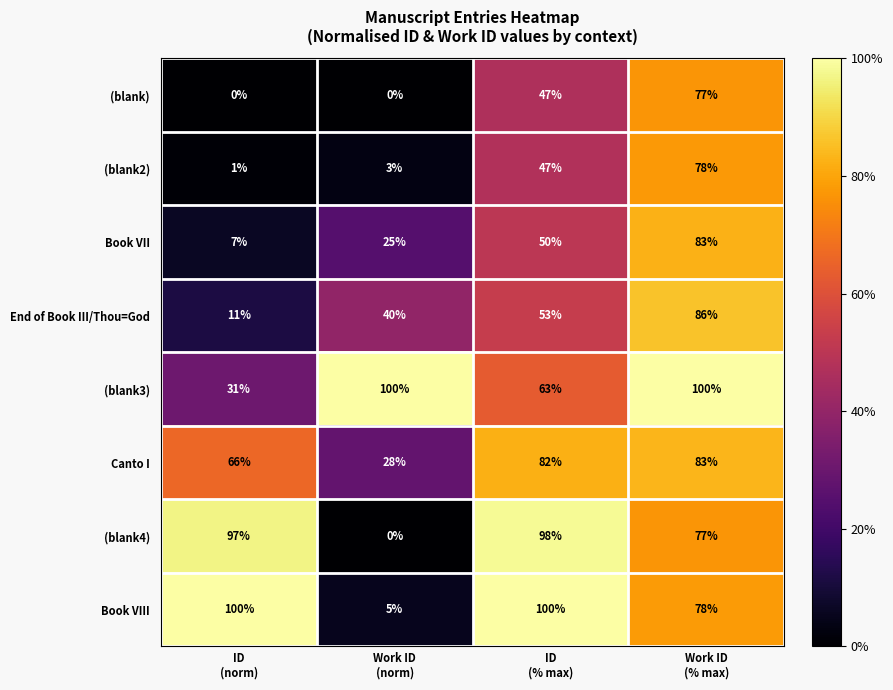

What is the sum of all (blank4) values?

272